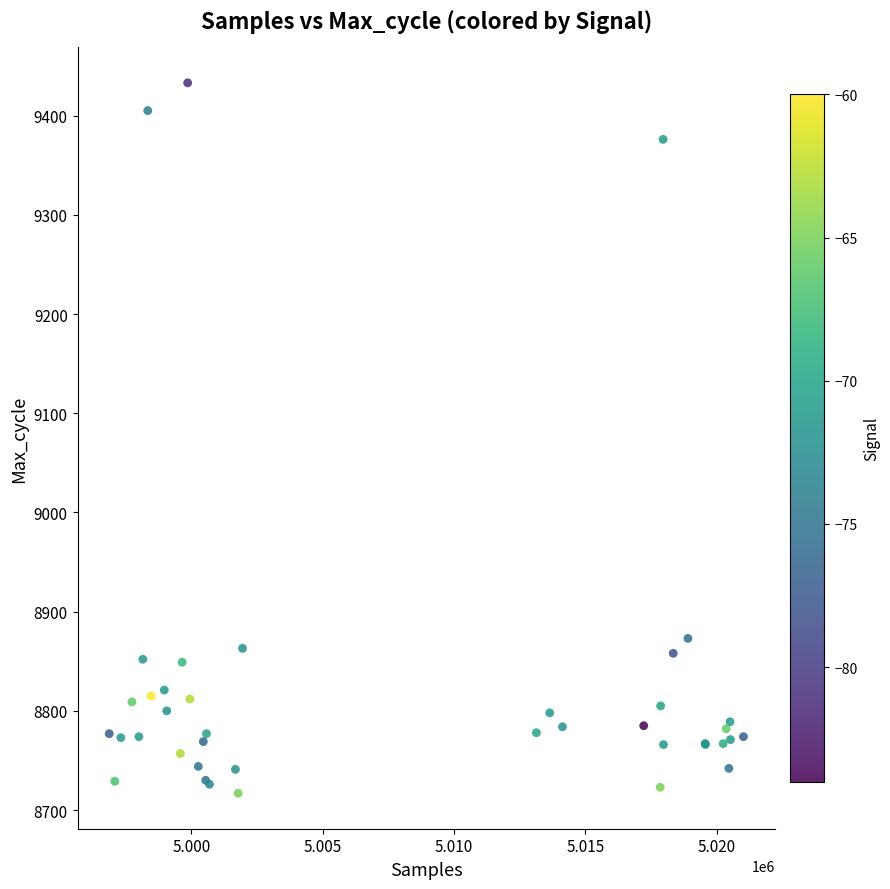

What Y value in the scatter plot is closest to 9075?

8873